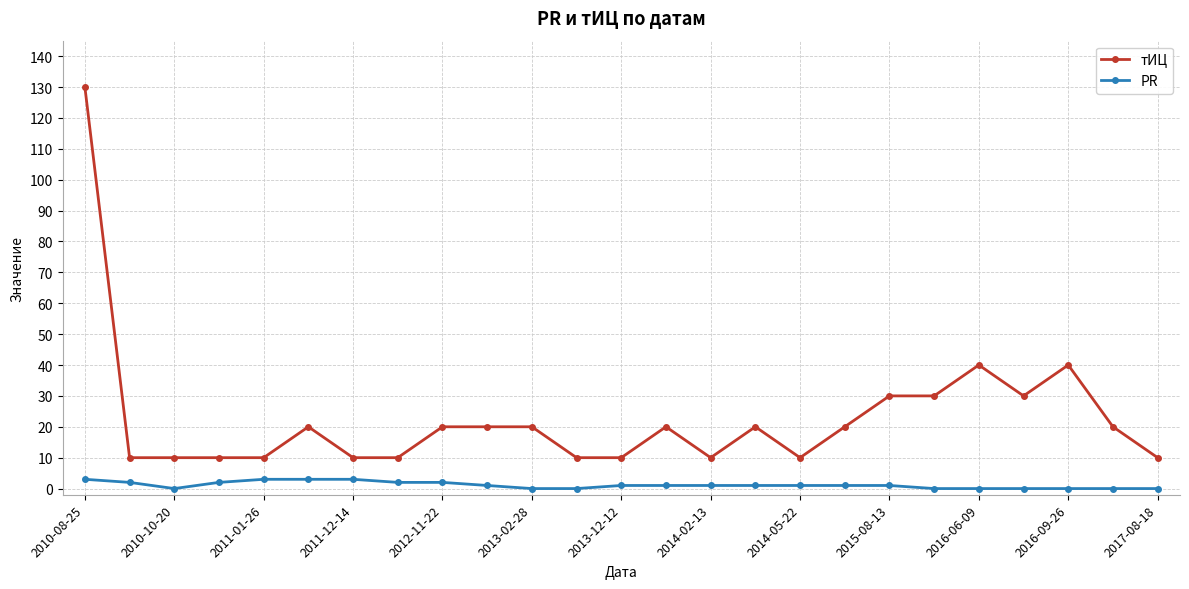

True or false: тИЦ and PR cross at least once.

False